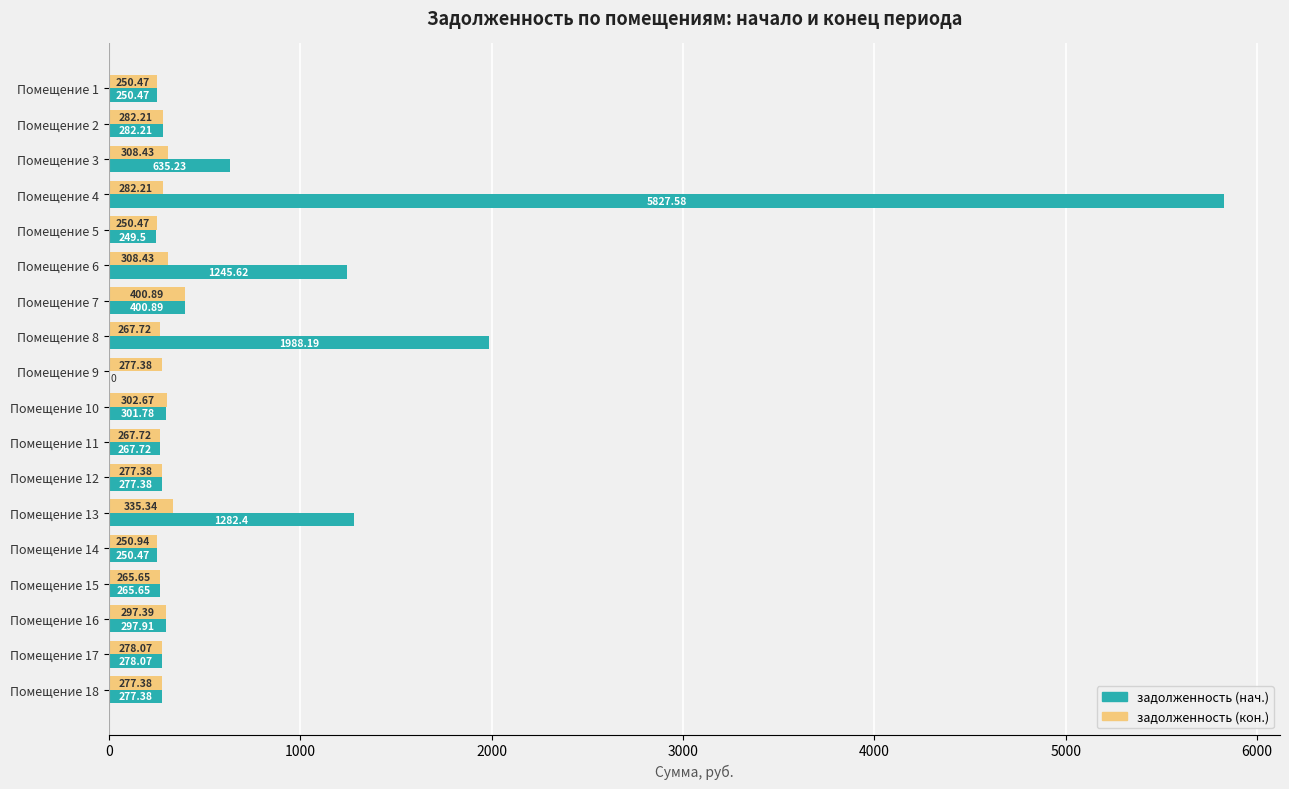

Between Помещение 6 and Помещение 10, which series saw the biggest shift?

задолженность (нач.)